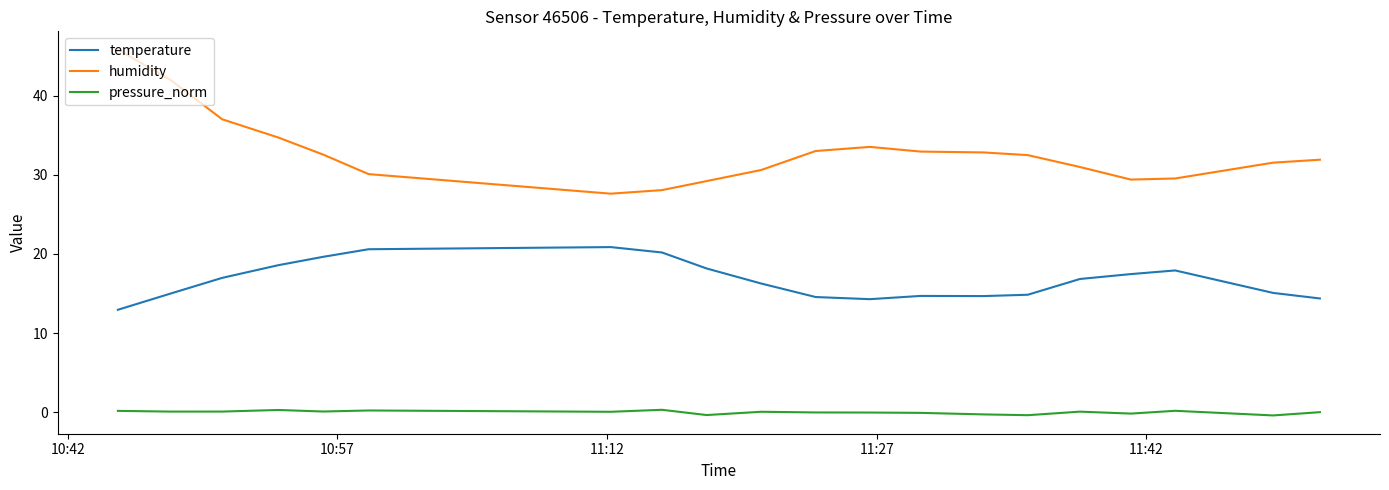

List the series in order of their peak value, lowest first.

pressure_norm, temperature, humidity